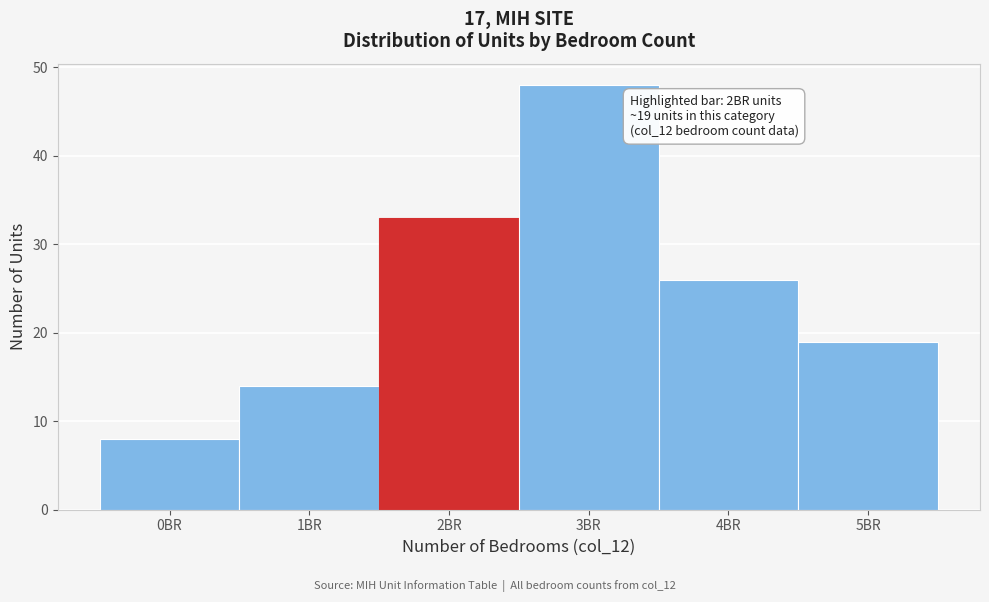

Which range on the x-axis has the tallest bar?

2.5 to 3.5